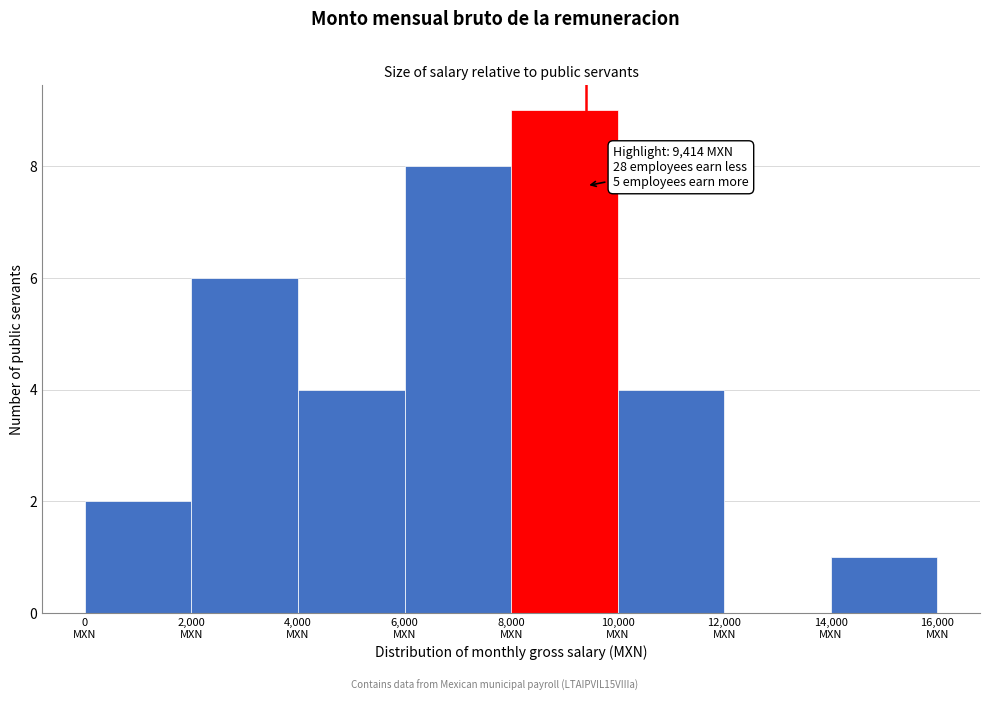

Over which range of the x-axis is the bar tallest?

8000 to 10000